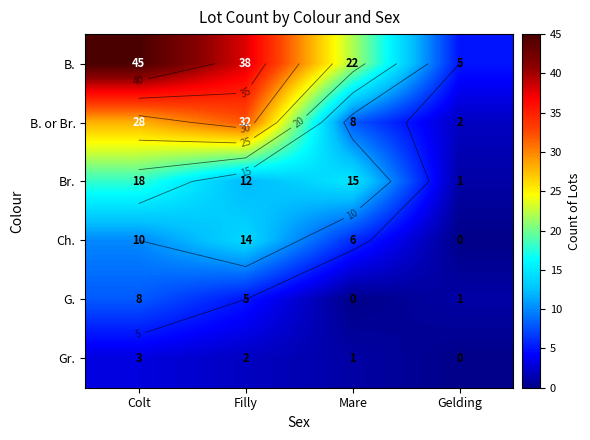

Rank the categories by Ch. value from lowest to highest.

Gelding, Mare, Colt, Filly